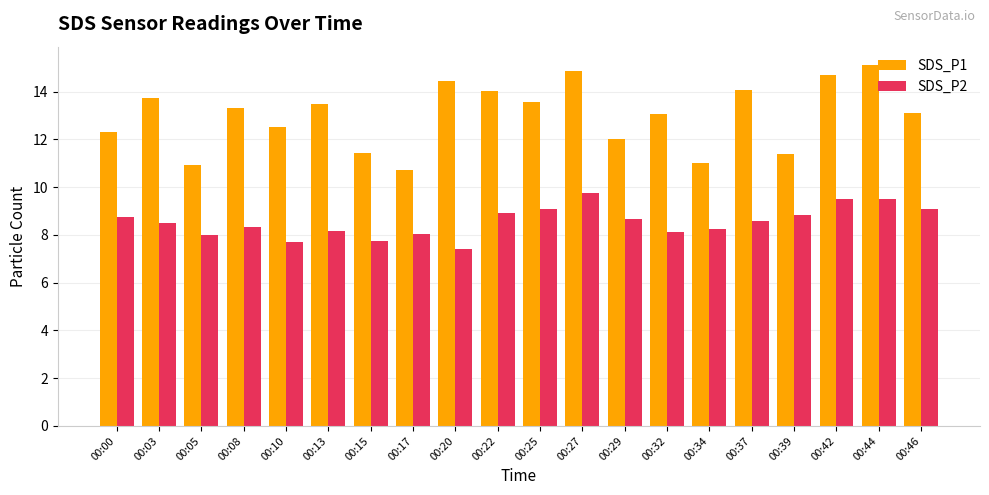

How many series are shown in this chart?

2